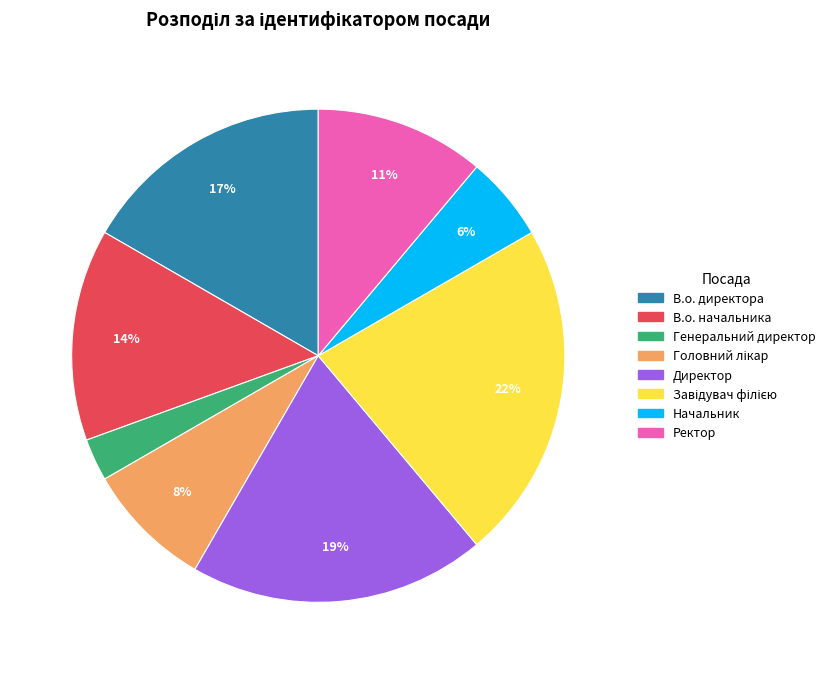

How many segments does this pie chart have?

8